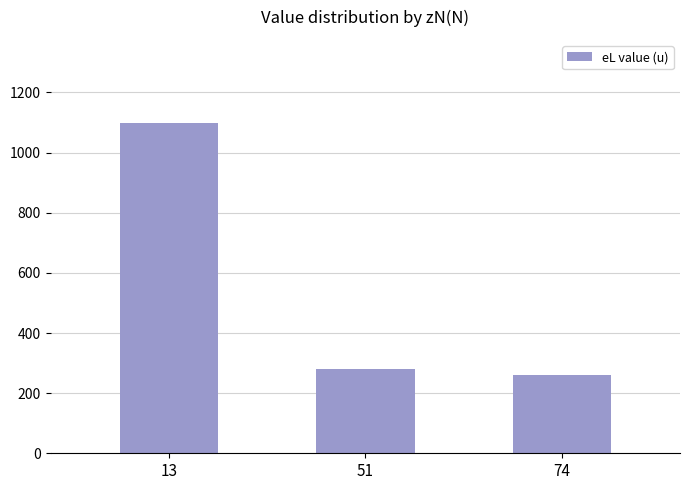

Rank the categories by value from lowest to highest.

74, 51, 13